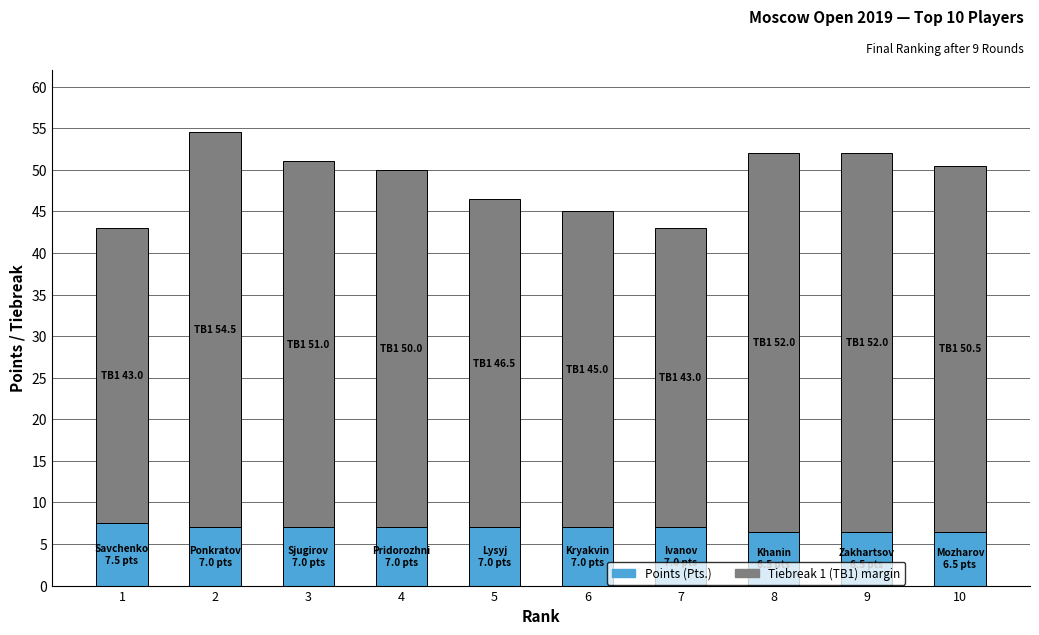

The value of Points (Pts.) at 3 is 7.0. True or false?

True